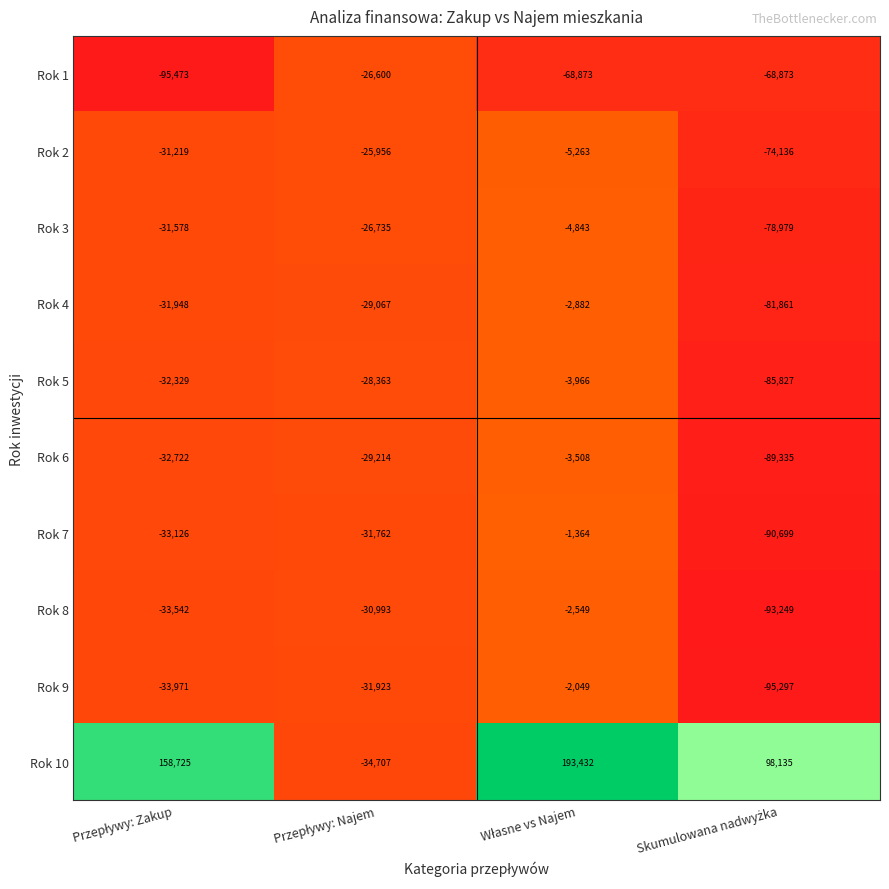

Rank the series by their maximum value, from highest to lowest.

Rok 10, Rok 7, Rok 9, Rok 8, Rok 4, Rok 6, Rok 5, Rok 3, Rok 2, Rok 1